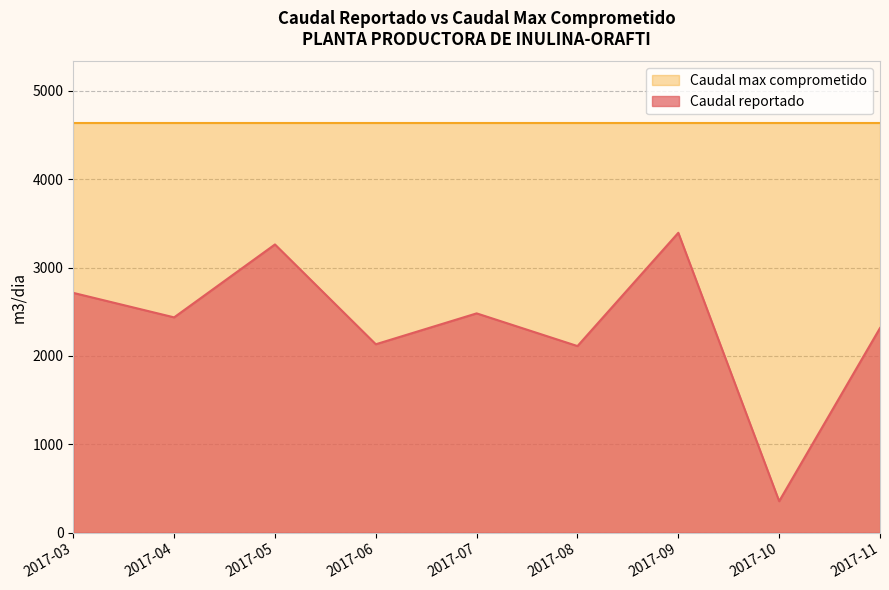

Is it true that the value at 2017-03 is 2713.0?

True